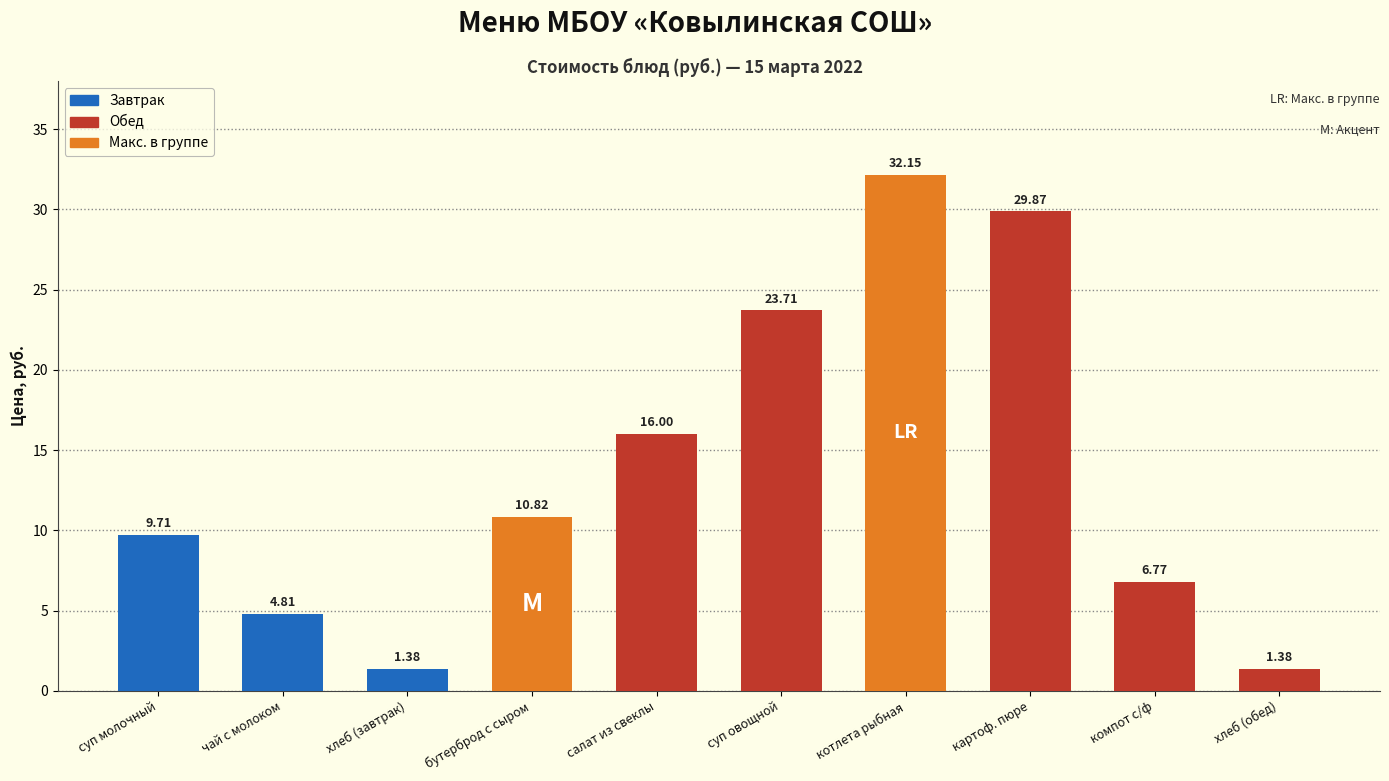

Between суп молочный and хлеб (завтрак), which is larger?

суп молочный